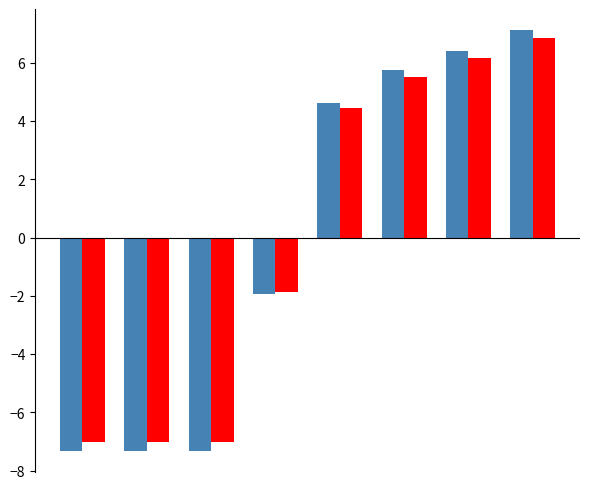

What is the maximum value shown in the chart?

7.1